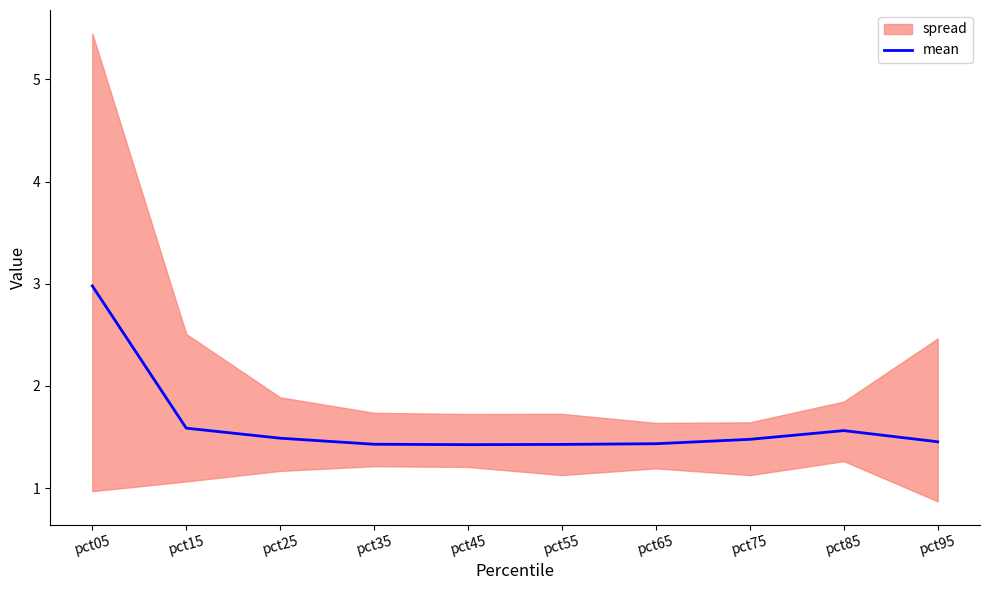

True or false: there are more than 0 points higher than both neighbors.

True